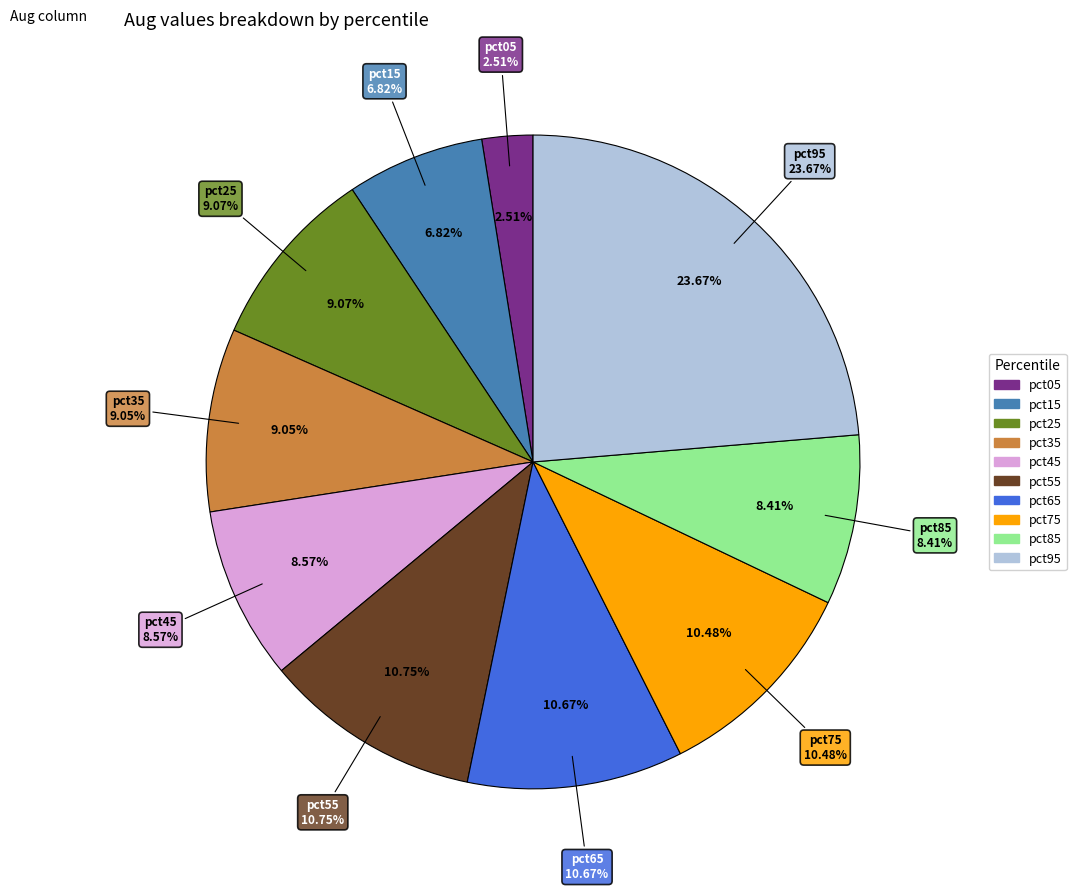

What percentage do pct95 and pct55 together represent?

34.4%